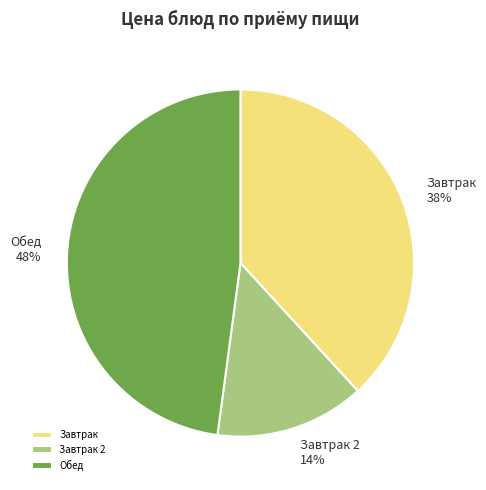

Is it true that Обед is 58% of the pie?

False